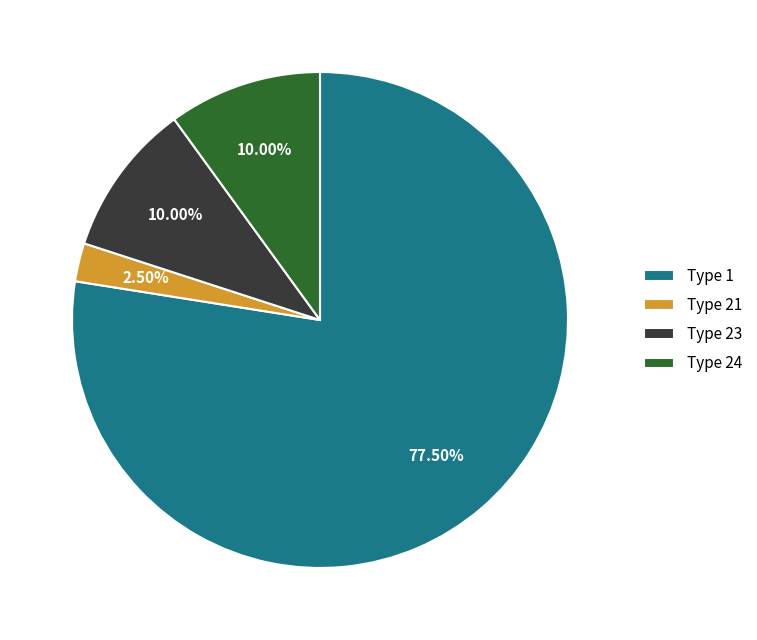

Is there any slice that represents more than half of the pie?

Yes